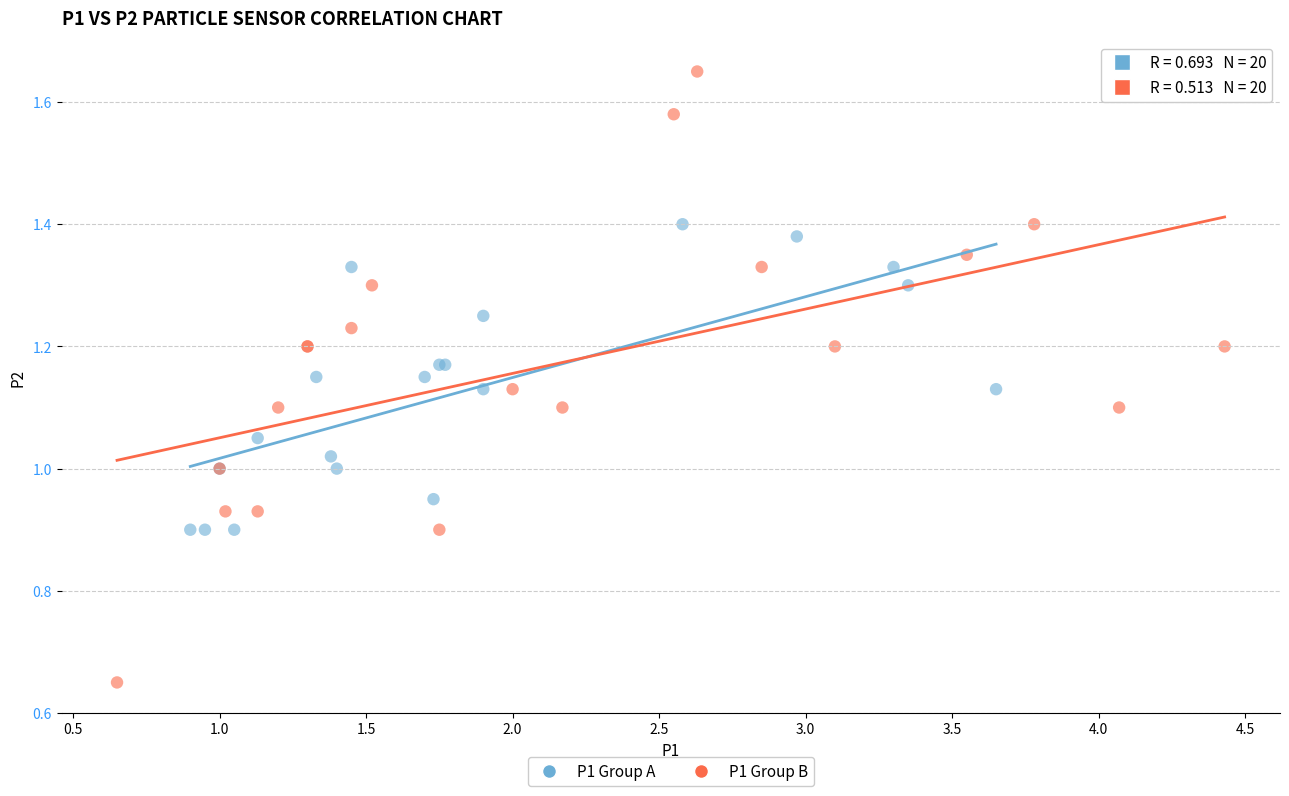

Which series contains the lowest Y value?

P1 Group B